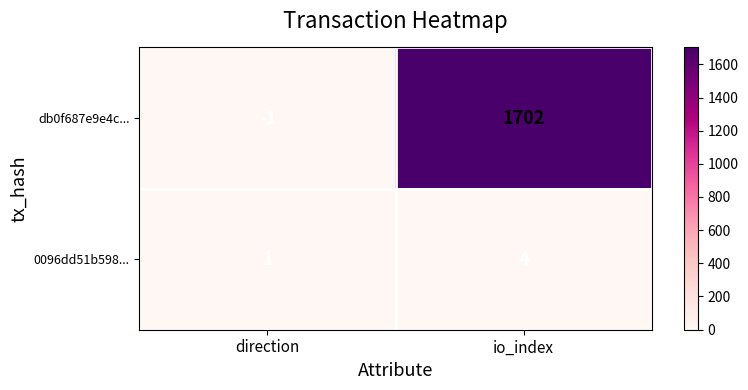

True or false: 0096dd51b598... has a value of 0 at direction.

False